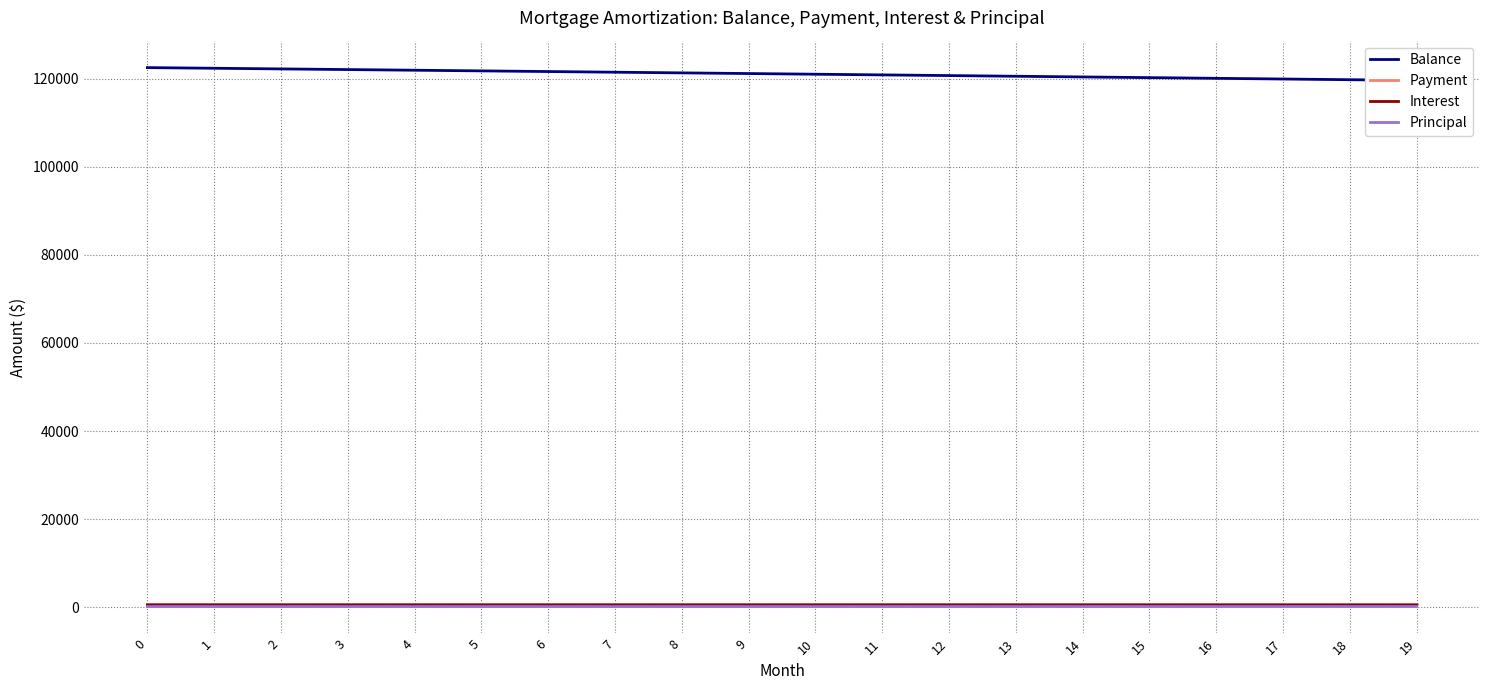

What is the minimum value for Principal?

147.2